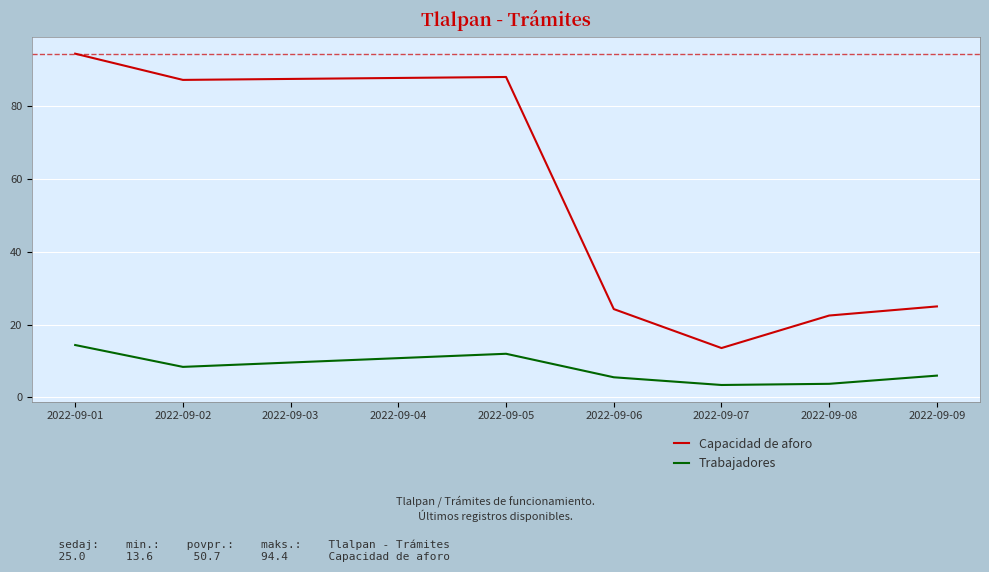

Which category has the lowest value in the Capacidad de aforo series?

2022-09-07